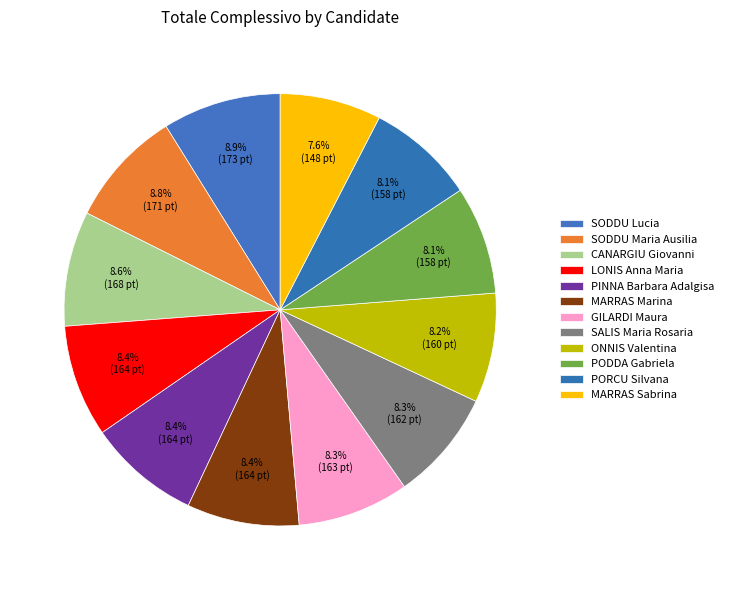

How many segments does this pie chart have?

12